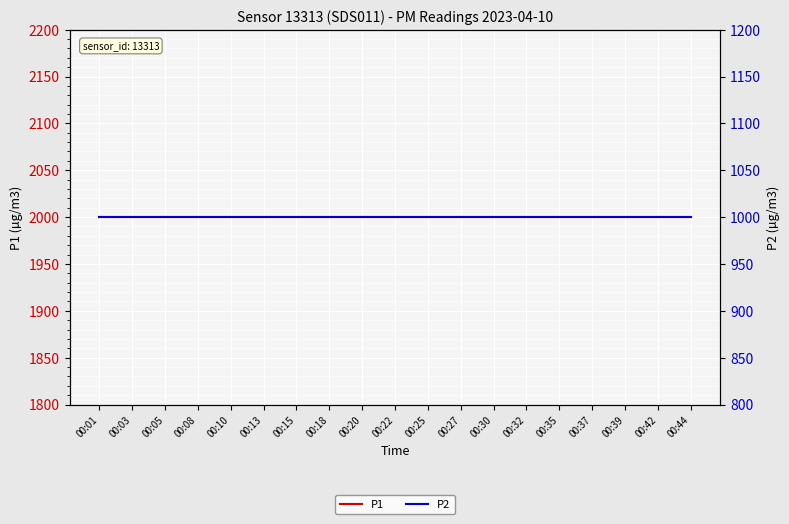

Which series changed the most between 00:10 and 00:22?

P1